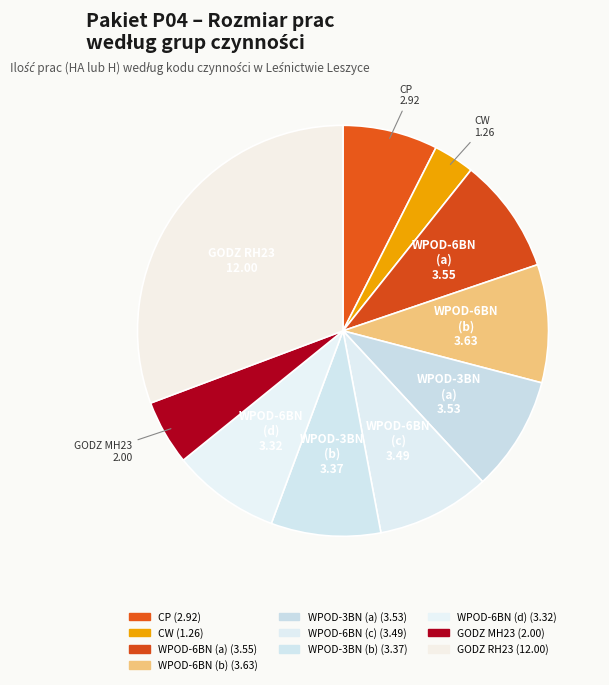

Count the number of slices in the pie.

10